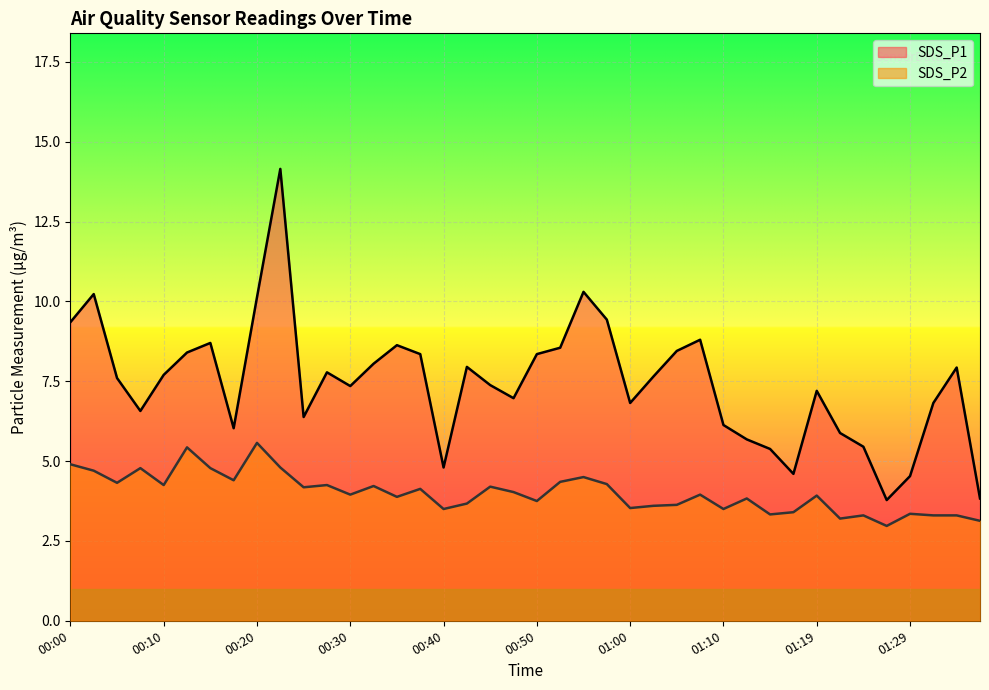

How many values in the SDS_P2 series are below 3?

1